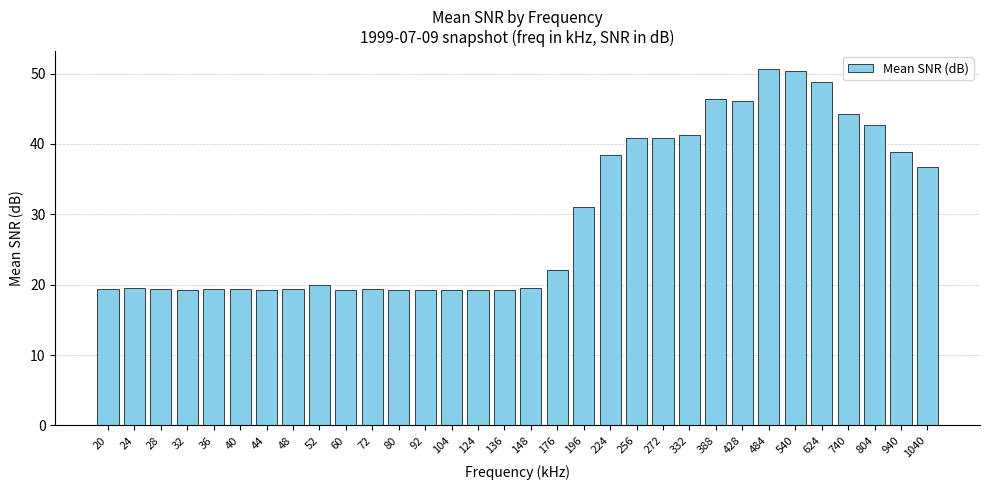

What is the sum of the values at 104 and 484?

69.9